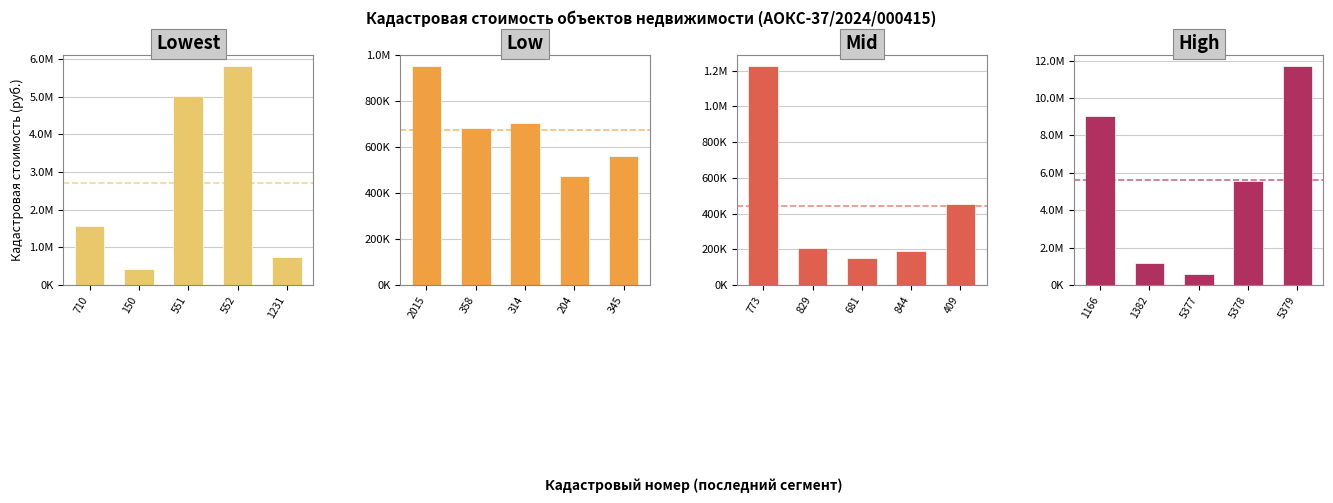

How many bars are there in total?

20